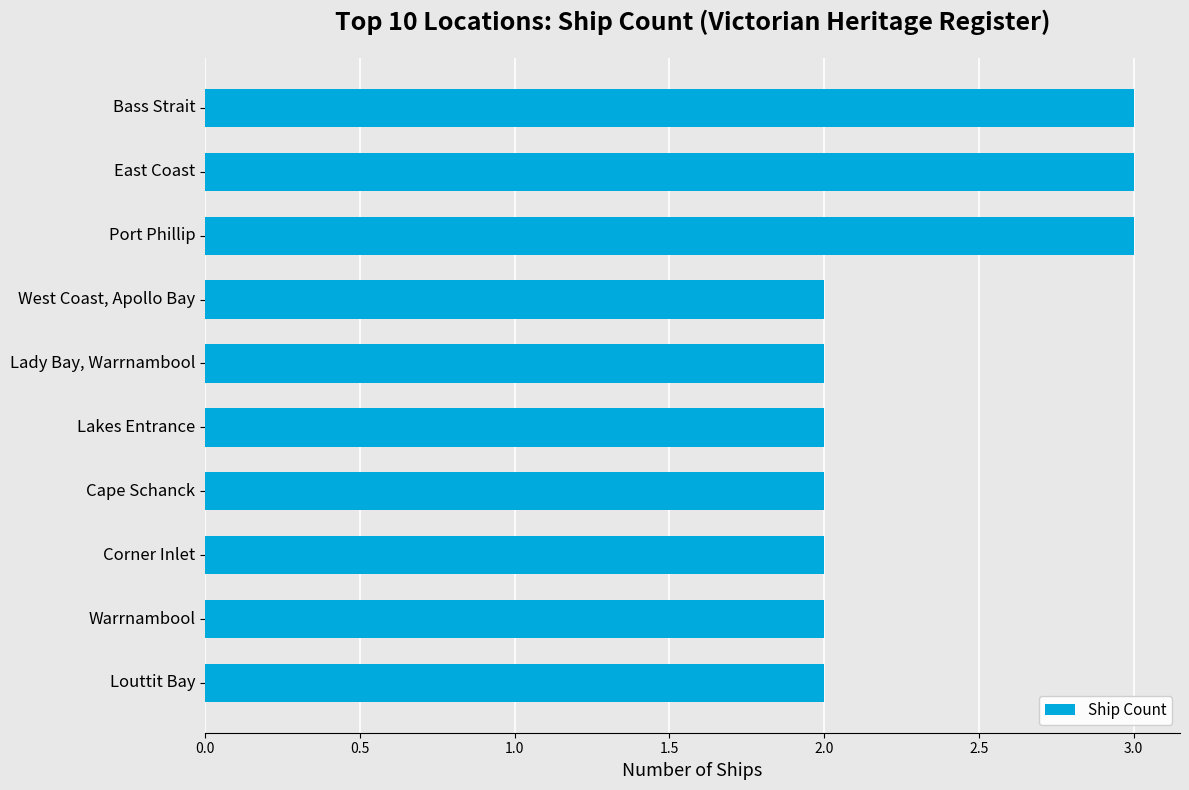

Reading top to bottom, what are all the values shown in this chart?

Bass Strait=3	East Coast=3	Port Phillip=3	West Coast, Apollo Bay=2	Lady Bay, Warrnambool=2	Lakes Entrance=2	Cape Schanck=2	Corner Inlet=2	Warrnambool=2	Louttit Bay=2